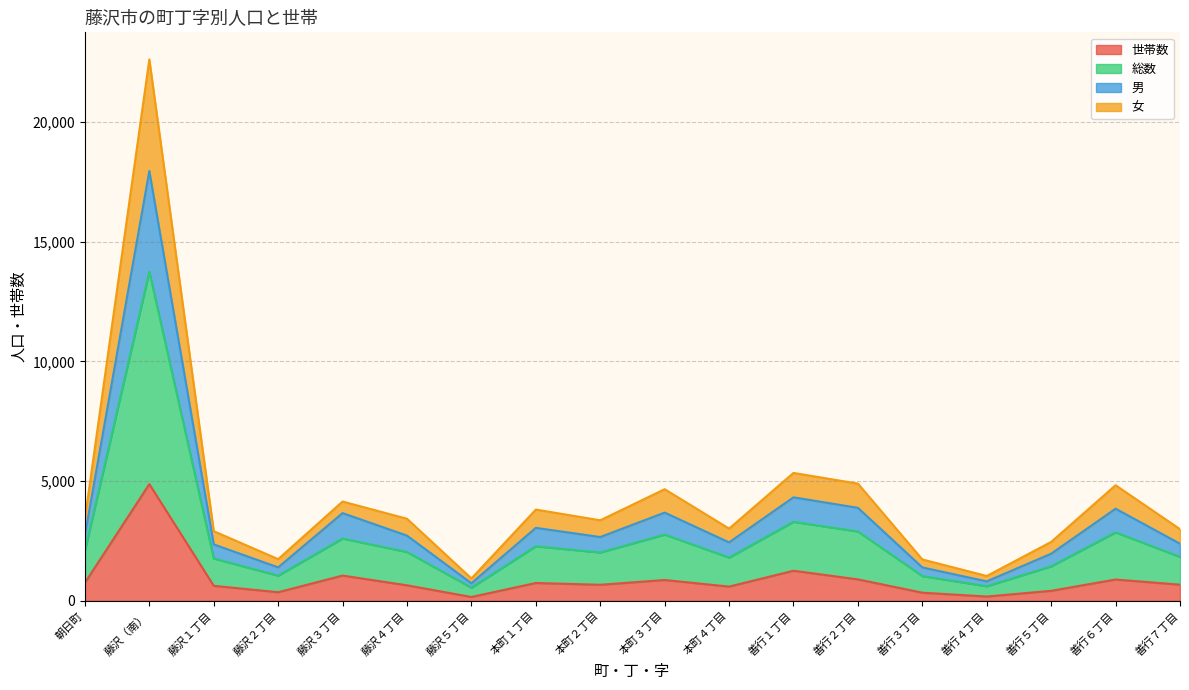

True or false: 男 and 総数 cross at least once.

False